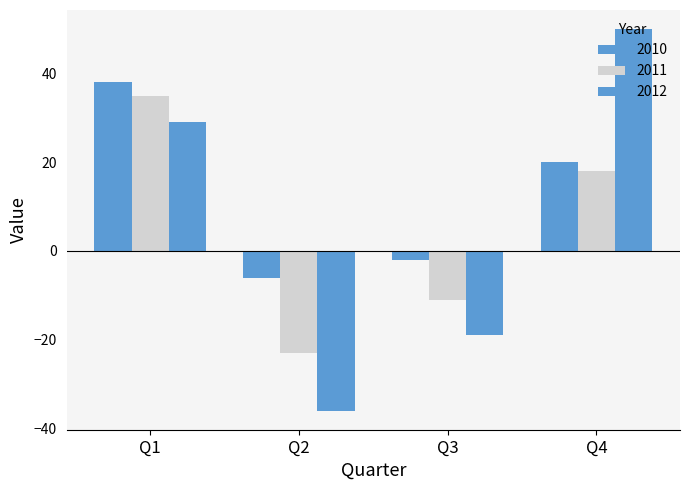

How many negative values does the 2012 series have?

2